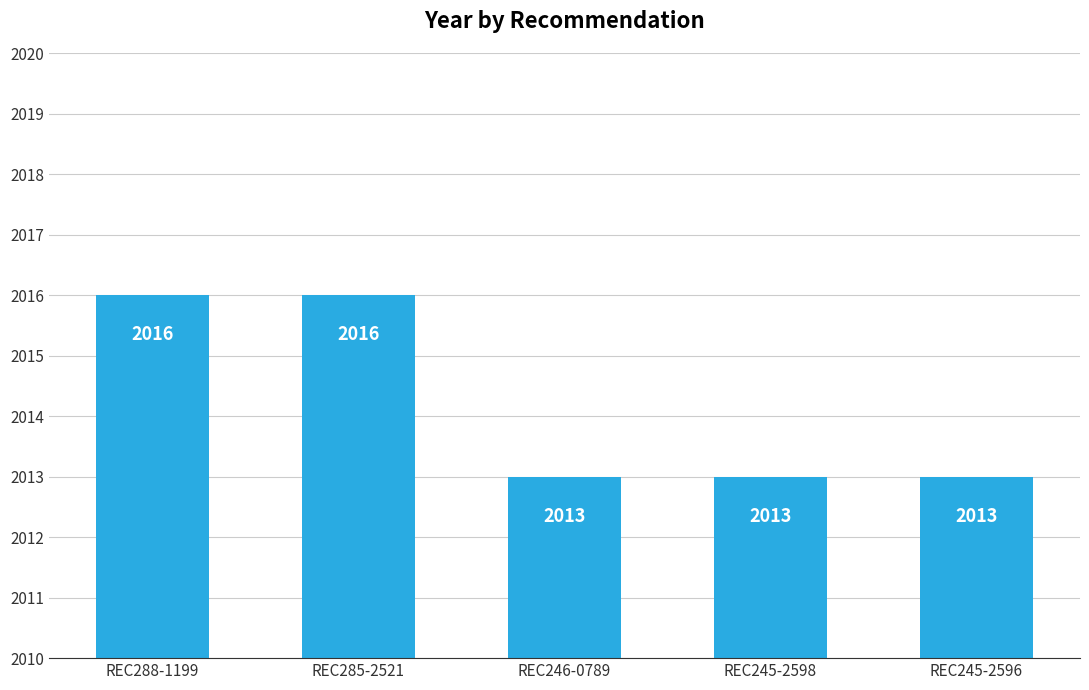

What is the change in value from REC285-2521 to REC246-0789?

-3